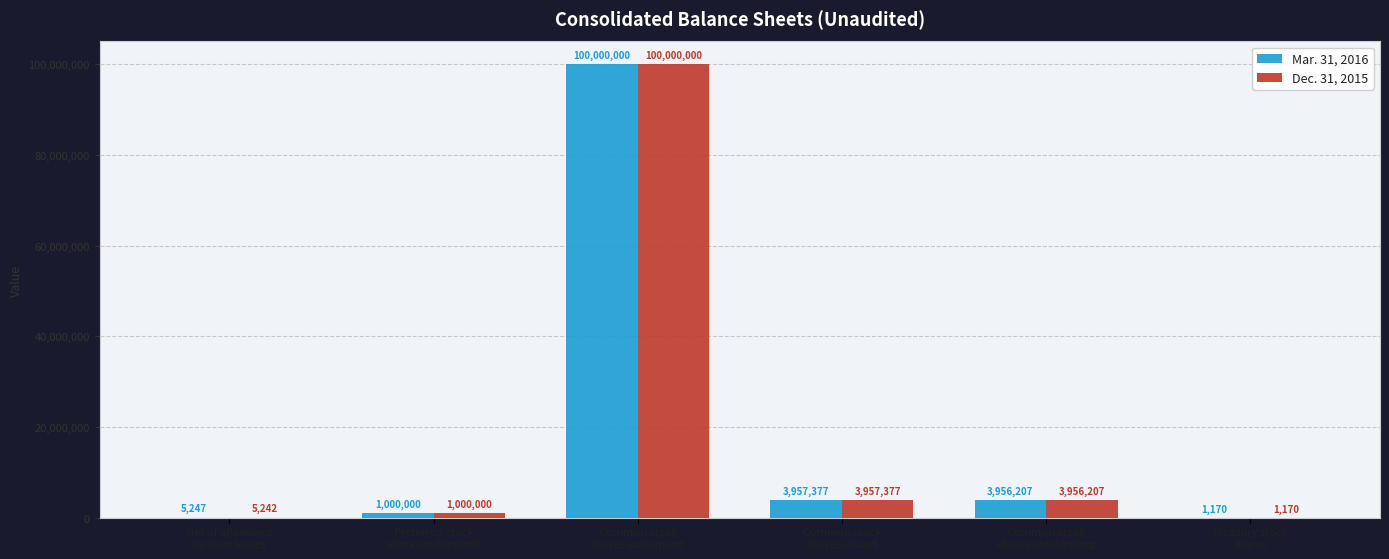

Reading left to right, list all the values displayed in this chart.

Mar. 31, 2016: 5247	1000000	100000000	3957377	3956207	1170
Dec. 31, 2015: 5242	1000000	100000000	3957377	3956207	1170